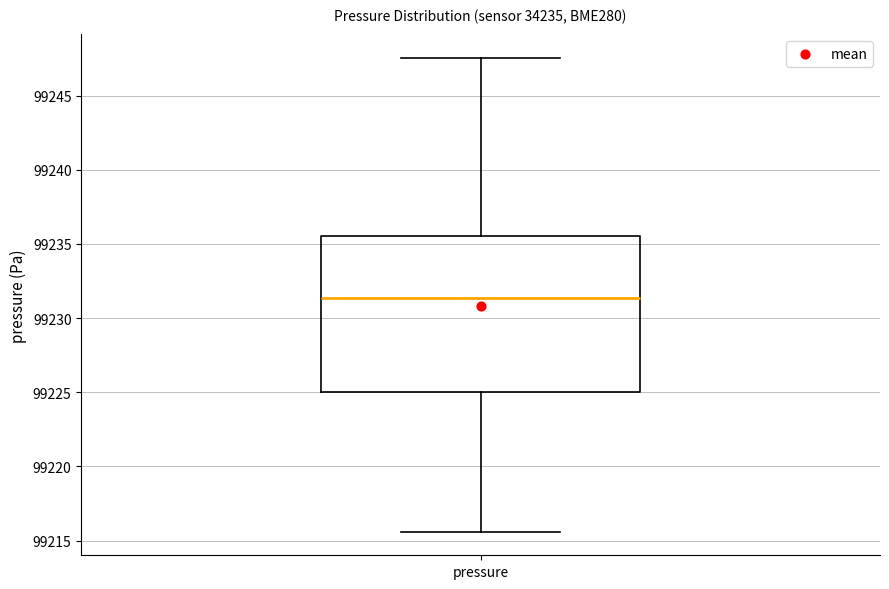

Where does the median line of the box for pressure sit on the y-axis? The values are not printed on the chart, so give them approximately, as read against the axis.

99231.5